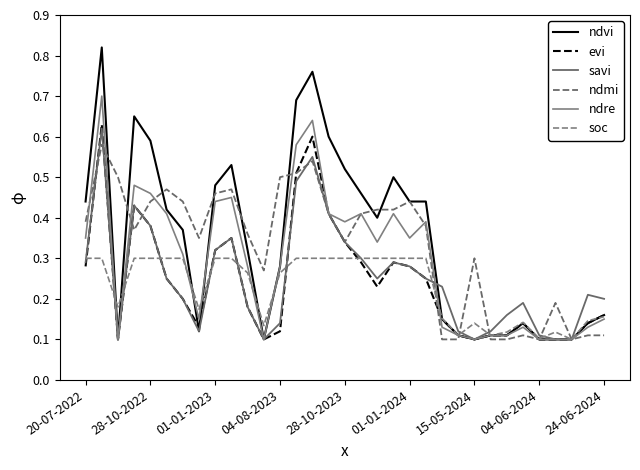

How many lines are shown in the chart?

6